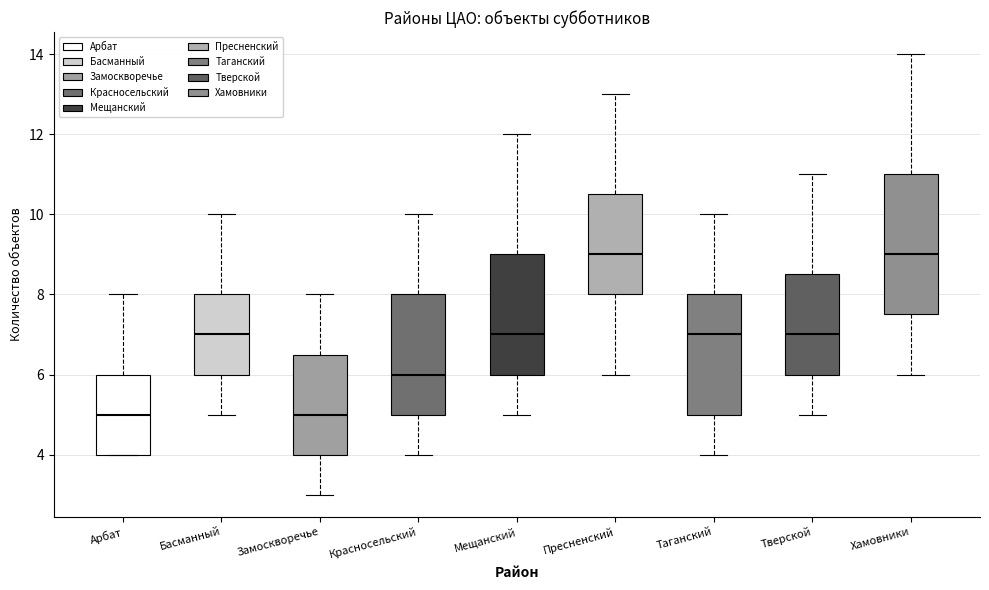

Reading left to right, read every box against the y-axis: the position of its median line, the range the box covers, and the ends of its whiskers. The values are not printed on the chart, so give them approximately, as read against the axis.

Арбат: median 5.0, box 4.0 to 6.0, whiskers 4.0 to 8.0
Басманный: median 7.0, box 6.0 to 8.0, whiskers 5.0 to 10.0
Замоскворечье: median 5.0, box 4.0 to 6.6, whiskers 3.0 to 8.0
Красносельский: median 6.0, box 5.0 to 8.0, whiskers 4.0 to 10.0
Мещанский: median 7.0, box 6.0 to 9.0, whiskers 5.0 to 12.0
Пресненский: median 9.0, box 8.0 to 10.6, whiskers 6.0 to 13.0
Таганский: median 7.0, box 5.0 to 8.0, whiskers 4.0 to 10.0
Тверской: median 7.0, box 6.0 to 8.6, whiskers 5.0 to 11.0
Хамовники: median 9.0, box 7.6 to 11.0, whiskers 6.0 to 14.0